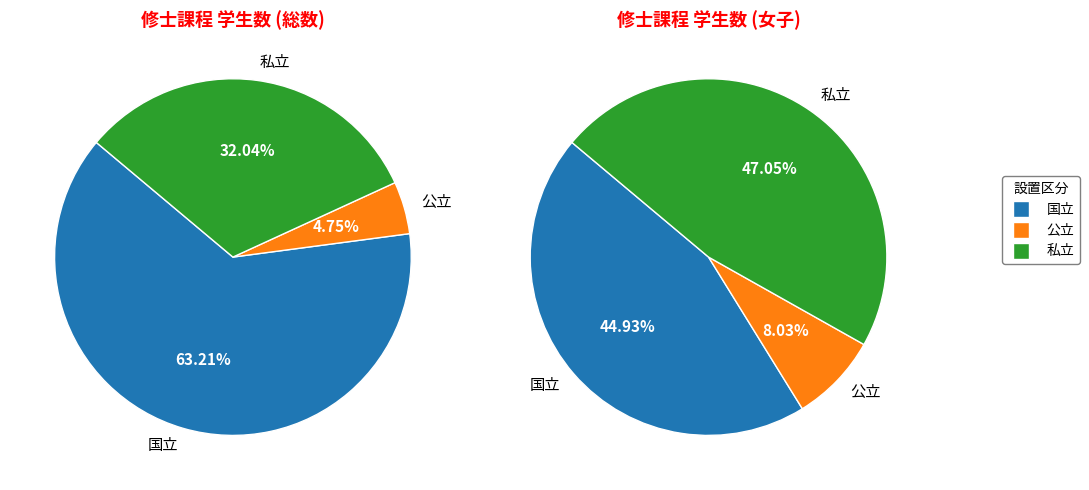

Which category has the biggest portion of the pie?

国立